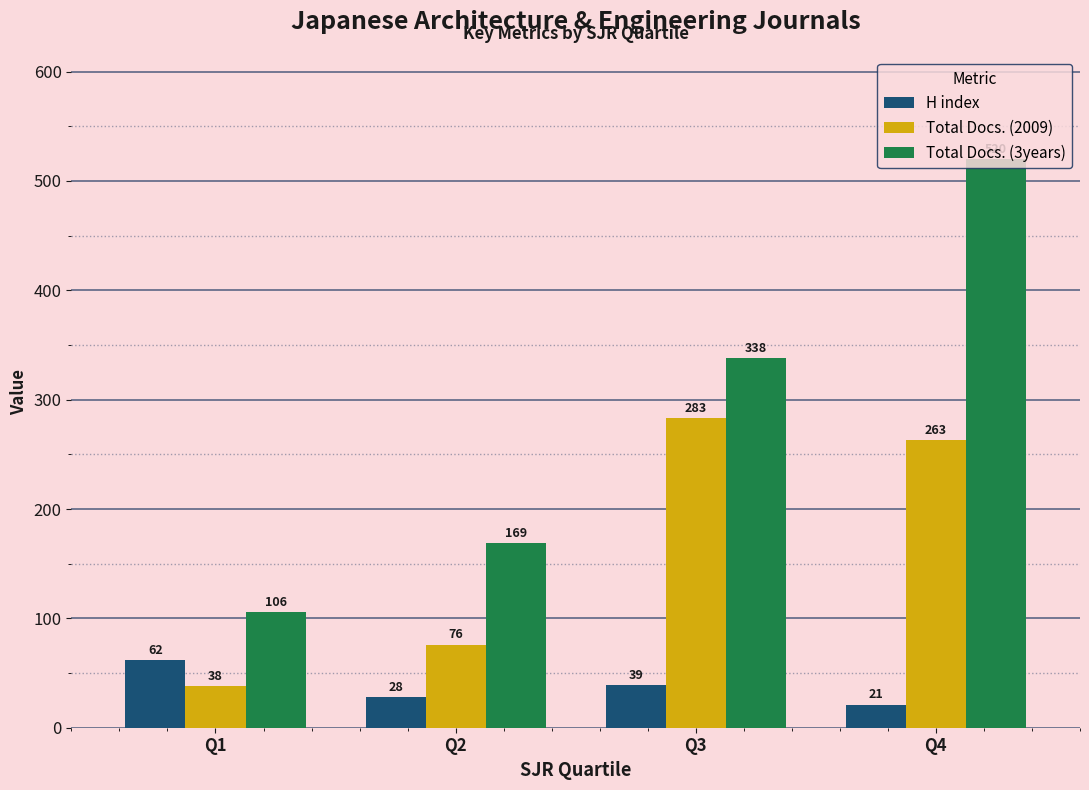

Which series has the widest spread of values?

Total Docs. (3years)